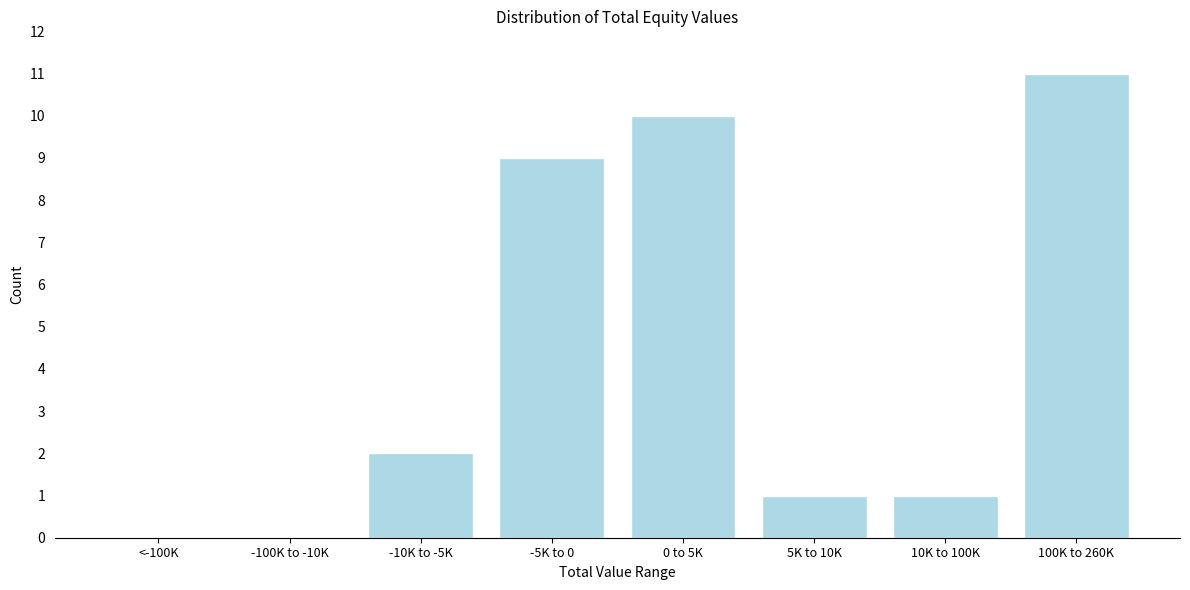

Reading left to right, what are all the values shown in this chart?

<-100K=0	-100K to -10K=0	-10K to -5K=2	-5K to 0=9	0 to 5K=10	5K to 10K=1	10K to 100K=1	100K to 260K=11